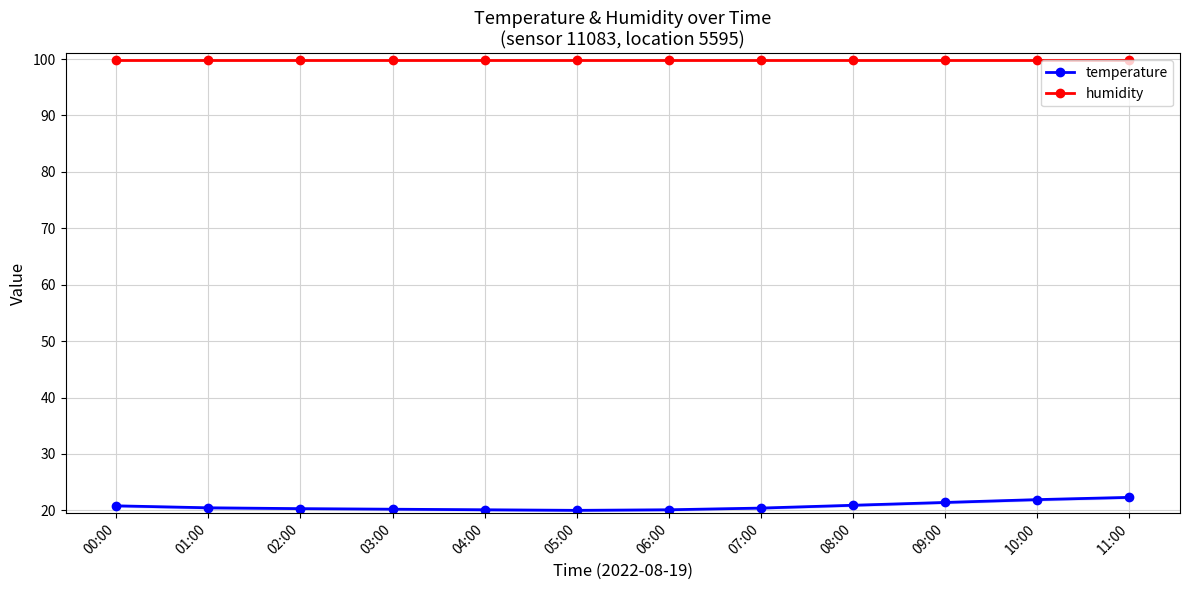

What is the maximum value shown in the chart?

99.9